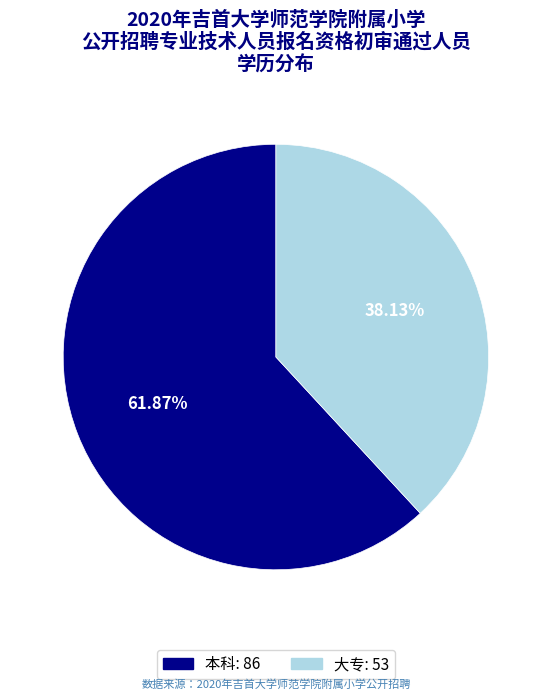

Approximately how many times larger is the value at 大专 compared to 本科?

0.6